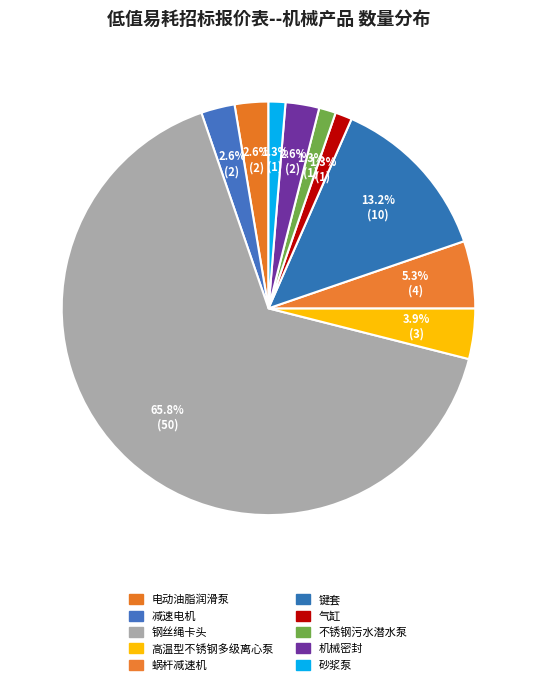

Does any single category account for the majority?

Yes